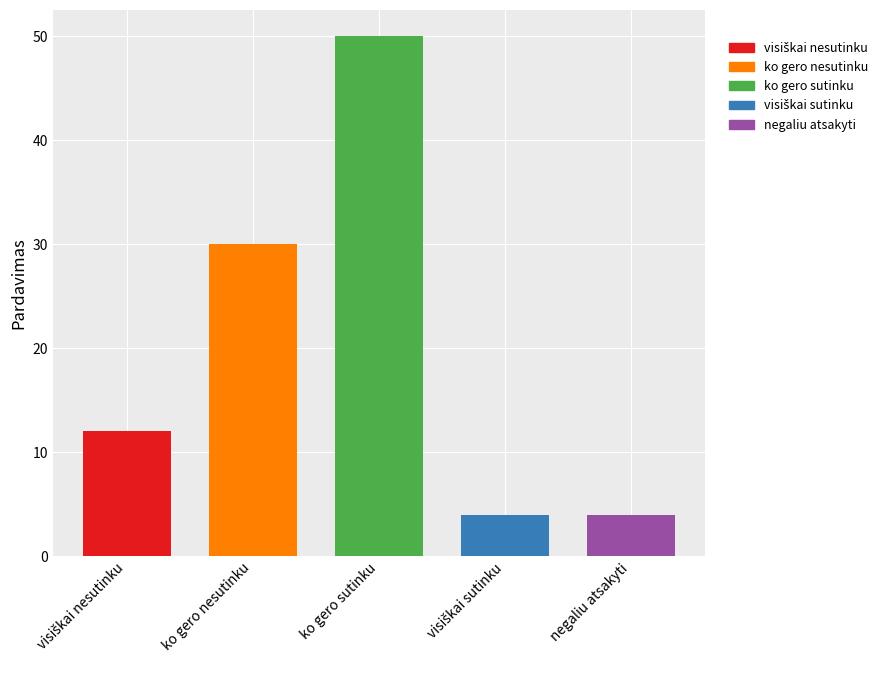

What is the maximum value shown in the chart?

50